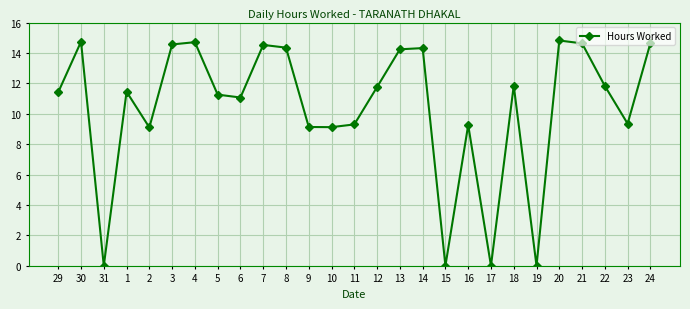

Between 23 and 19, which is larger?

23